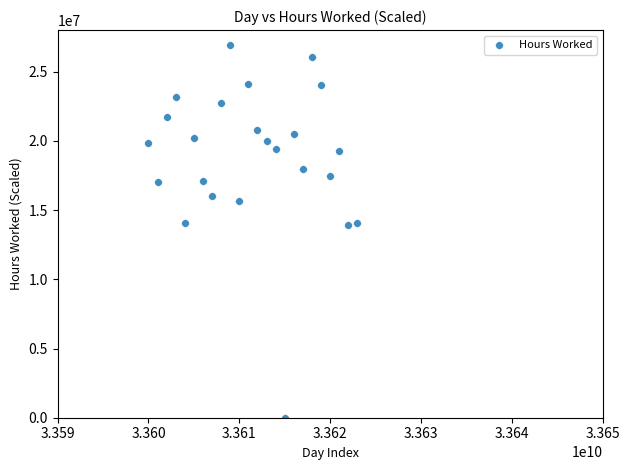

What is the range of X values (max minus min)?

23000000.0